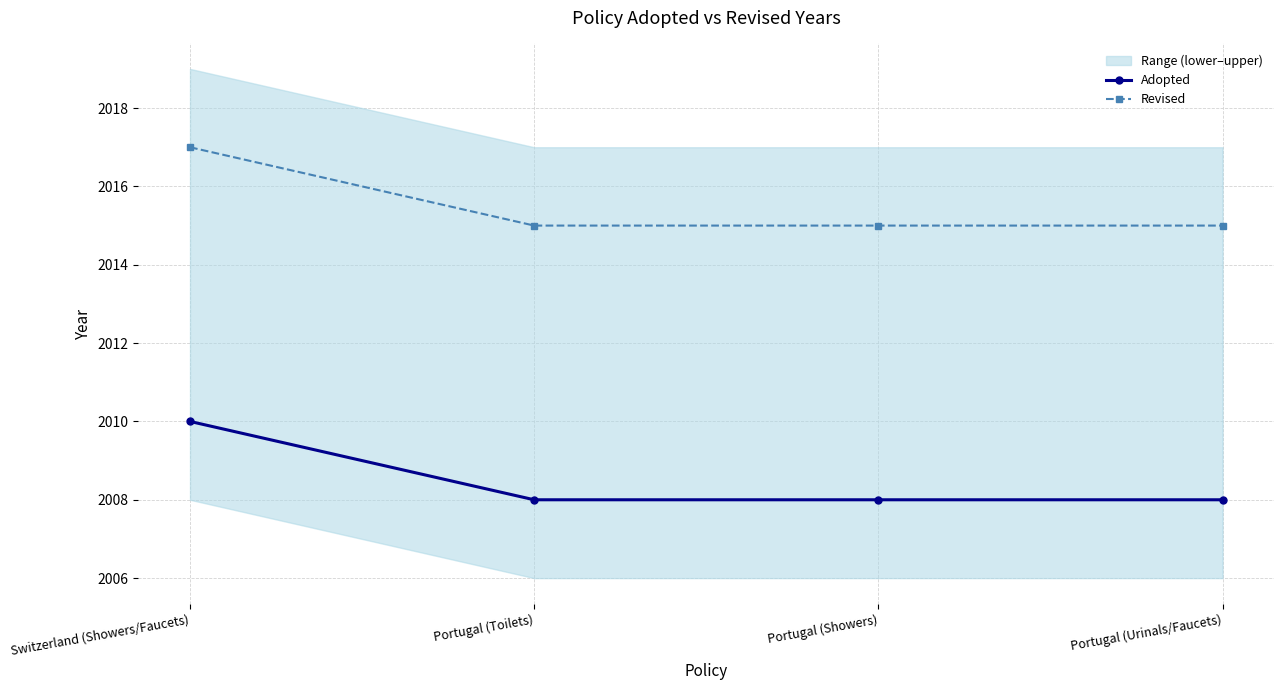

Which has a higher value, Switzerland (Showers/Faucets) or Portugal (Urinals/Faucets)?

Switzerland (Showers/Faucets)